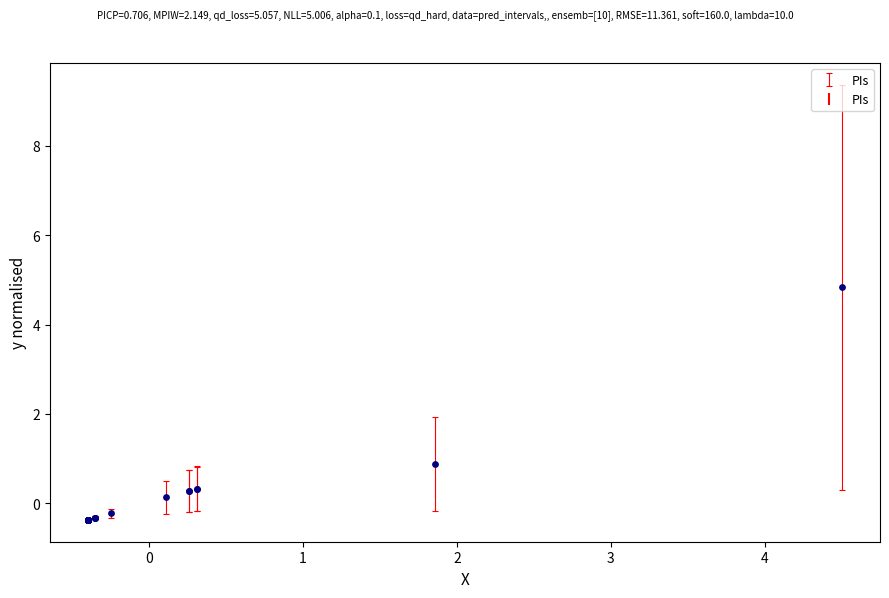

What Y value in the scatter plot is closest to 2?

0.9